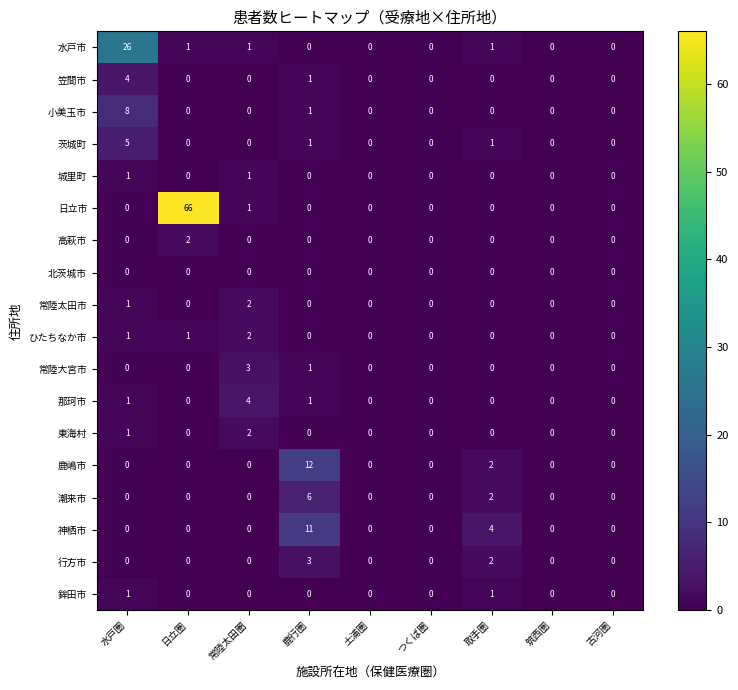

How many values in 神栖市 are above zero?

2